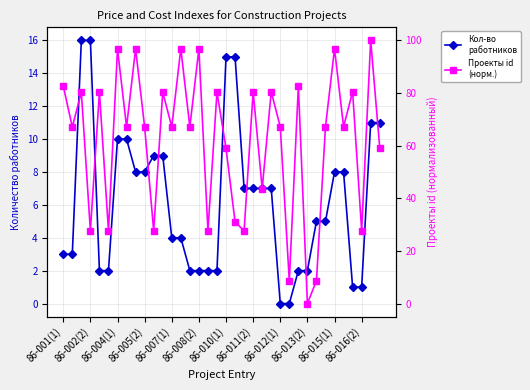

Is the value of Количество работников (col_6) at 33 greater than the value of Проекты id (col_8) at 29?

No